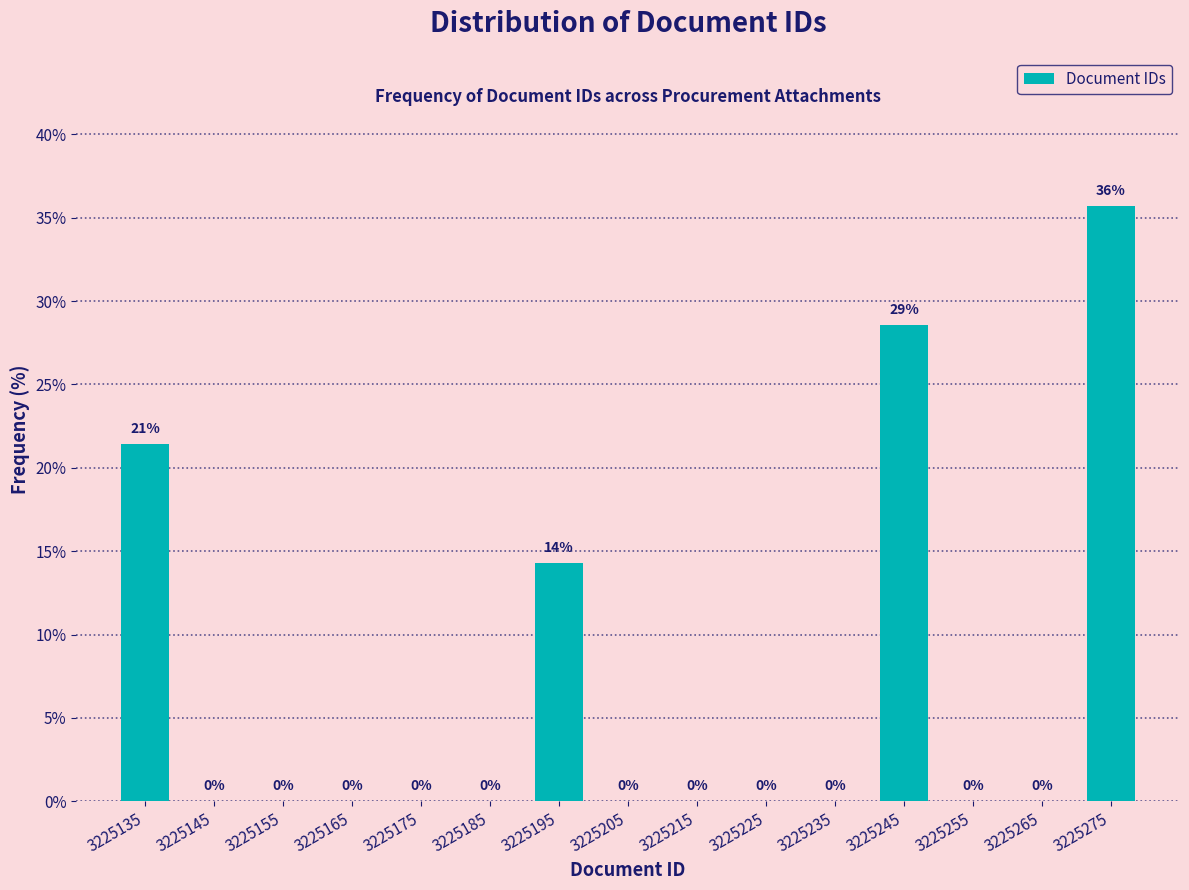

Which range on the x-axis has the tallest bar?

3225270 to 3225280